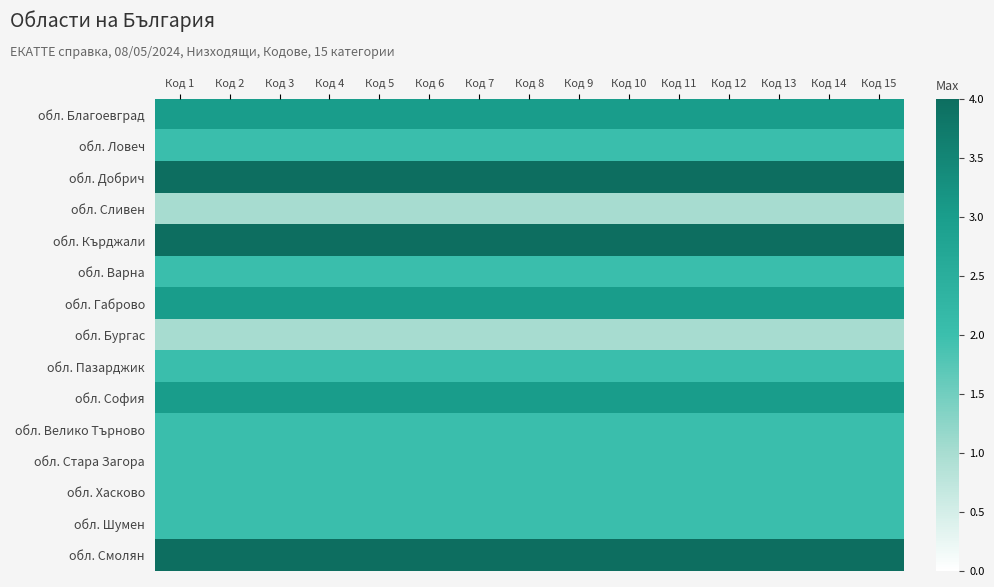

Which series has the largest total across all categories?

обл. Добрич